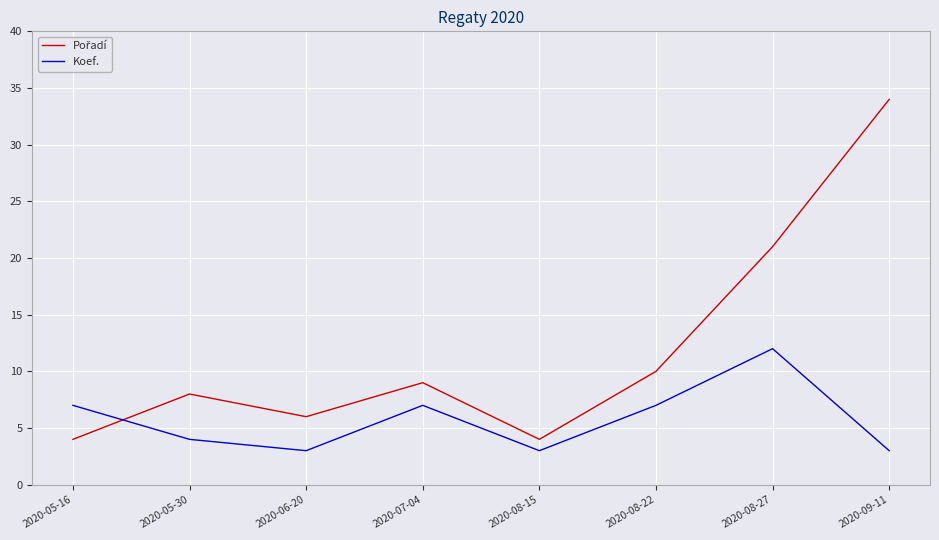

What position from the left is 2020-09-11?

8